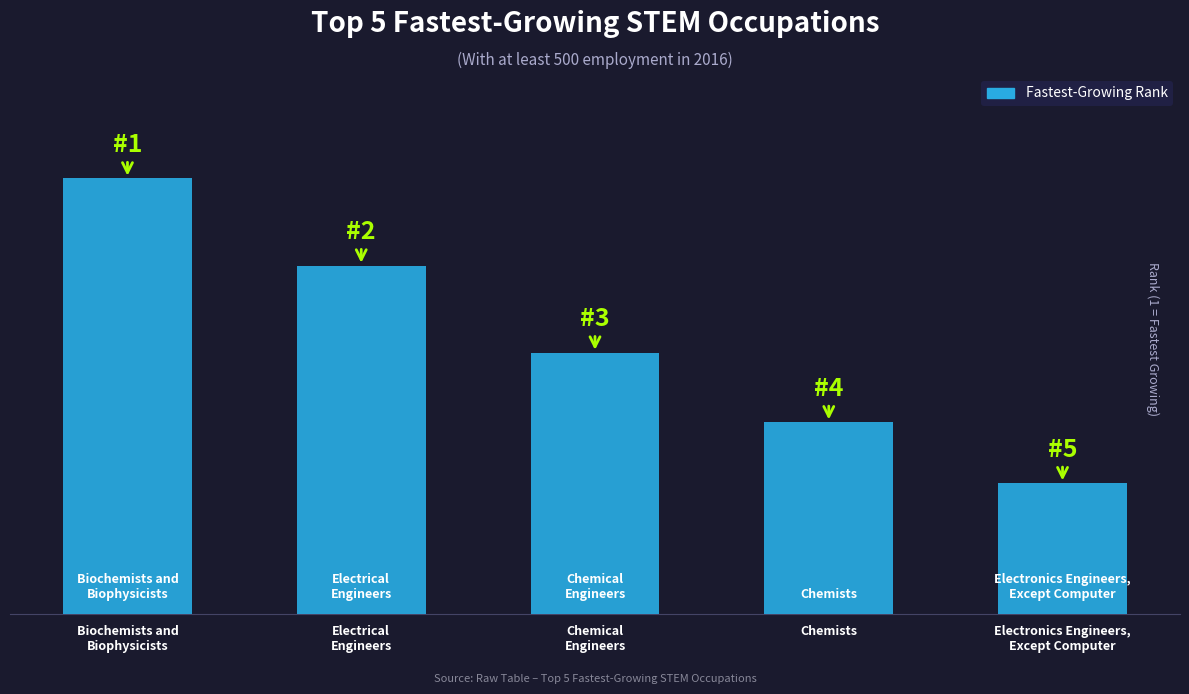

Rank the categories by value from highest to lowest.

Biochemists and
Biophysicists, Electrical
Engineers, Chemical
Engineers, Chemists, Electronics Engineers,
Except Computer